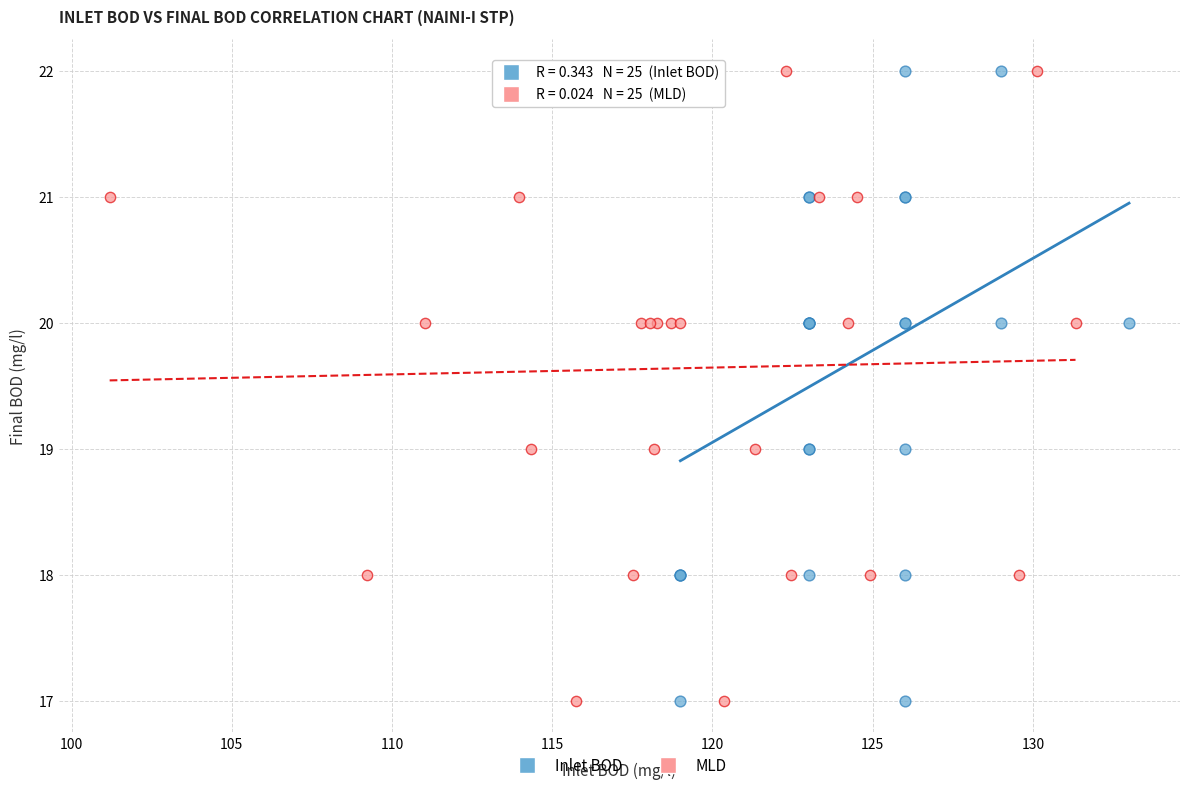

What are all the series names shown in the legend?

Inlet BOD, MLD